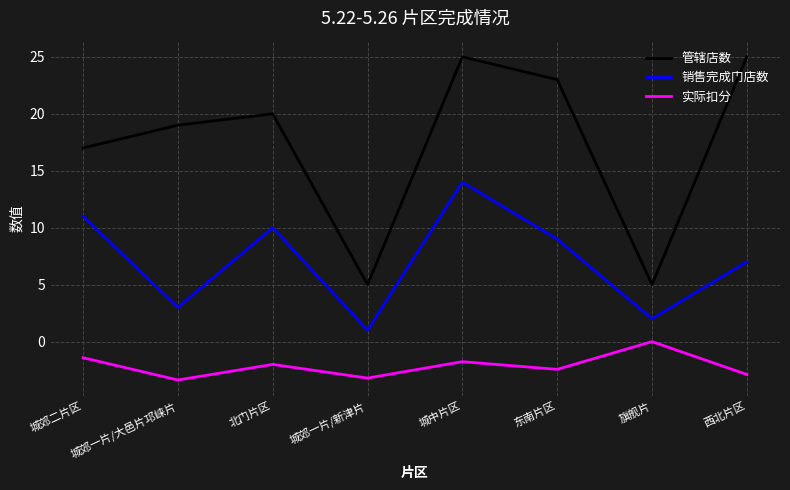

What is the difference between the 实际扣分 values at 北门片区 and 城中片区?

0.2